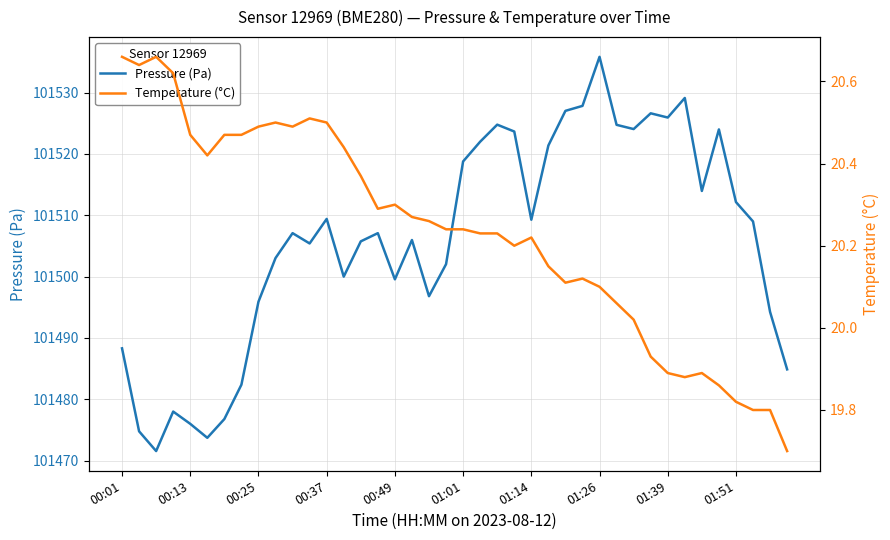

What are all the series names shown in the legend?

Pressure (Pa), Temperature (°C)